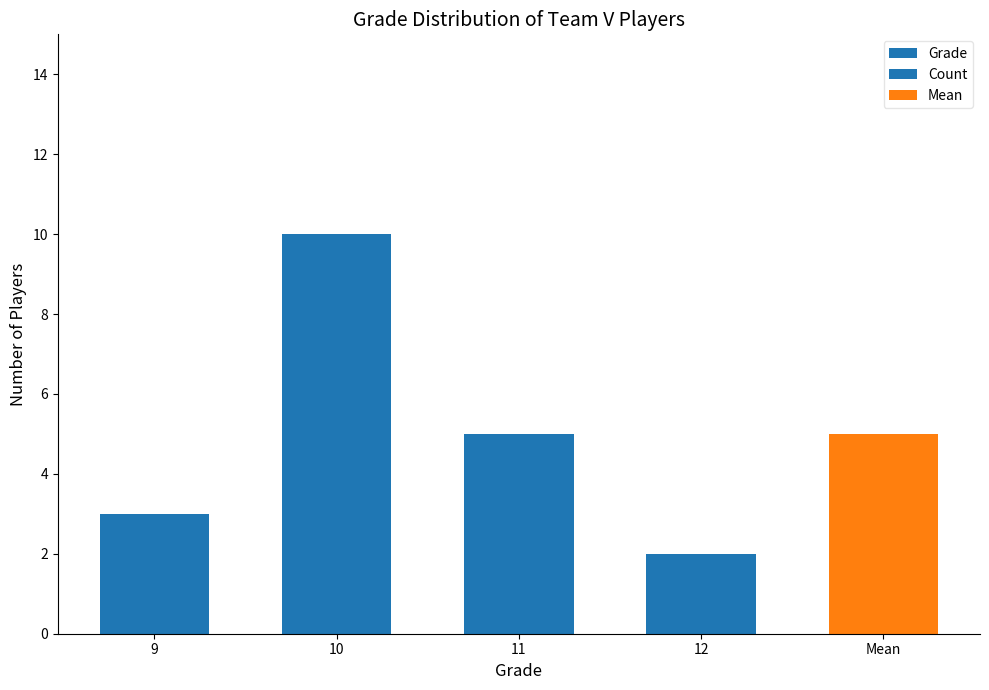

How many bars are there in total?

5